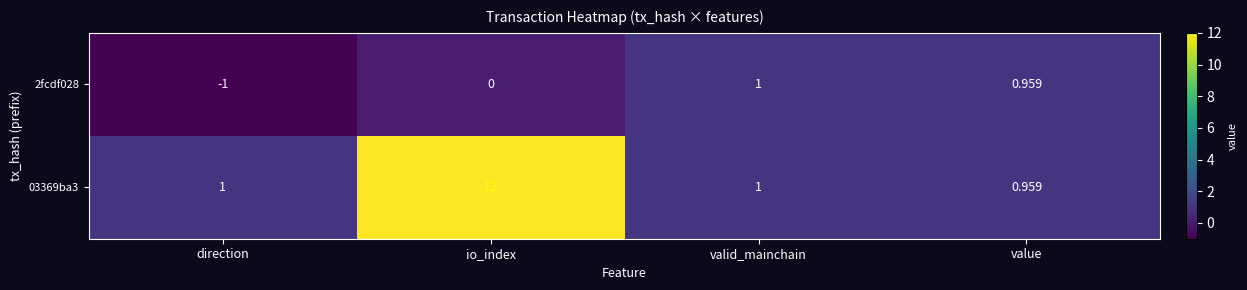

At which label is 2fcdf028 closest to 0?

io_index